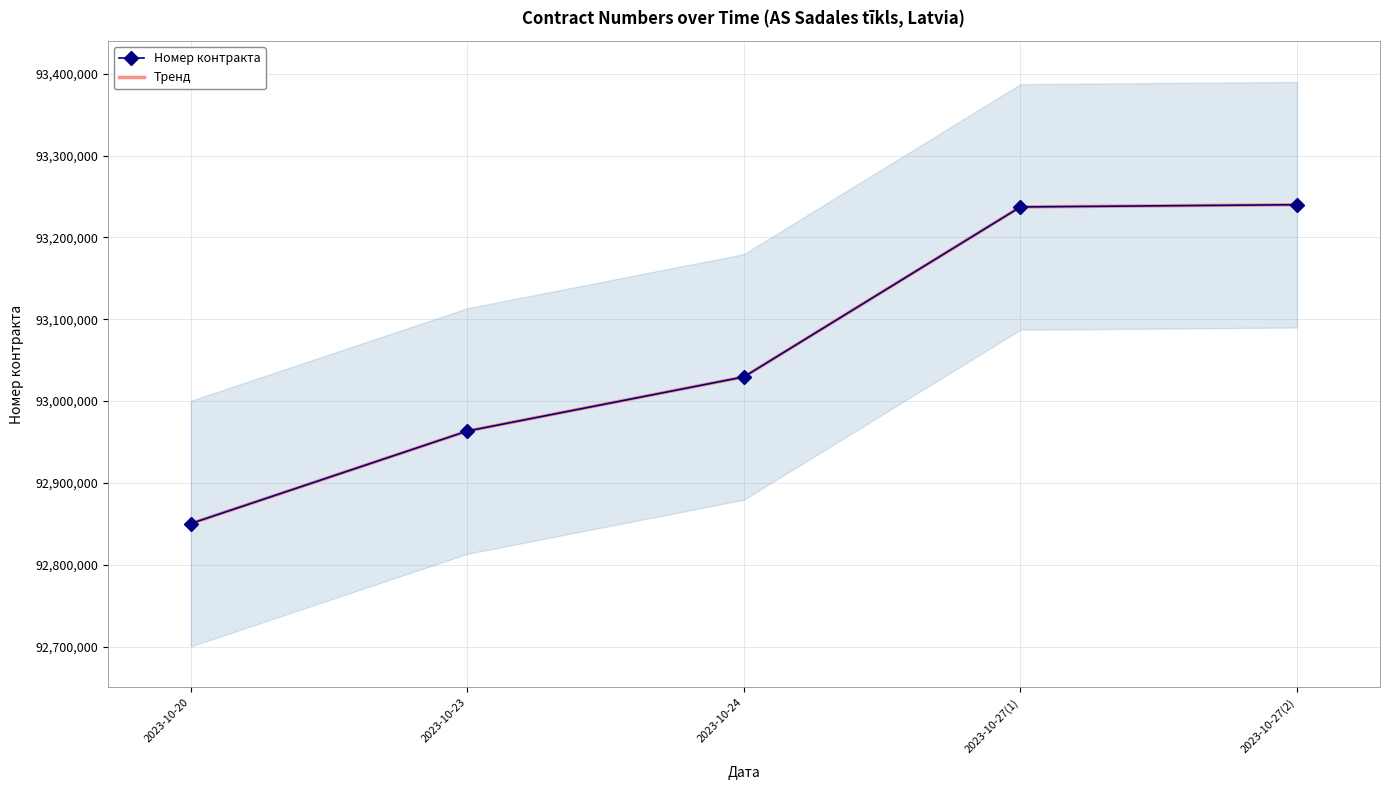

Which series has the widest spread of values?

Номер контракта